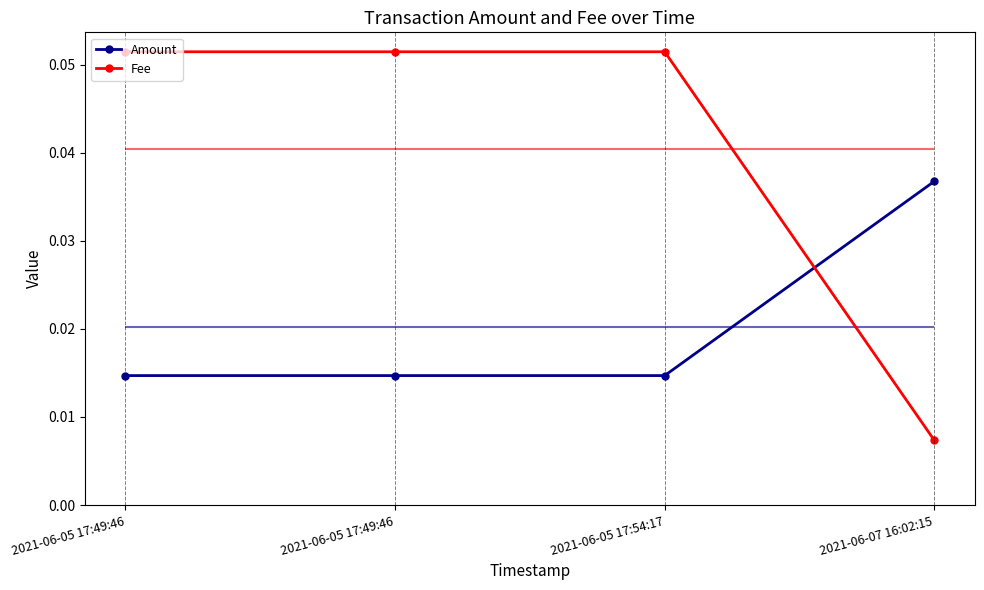

Rank the series at 2021-06-05 17:49:46 from lowest to highest value.

Amount, Fee